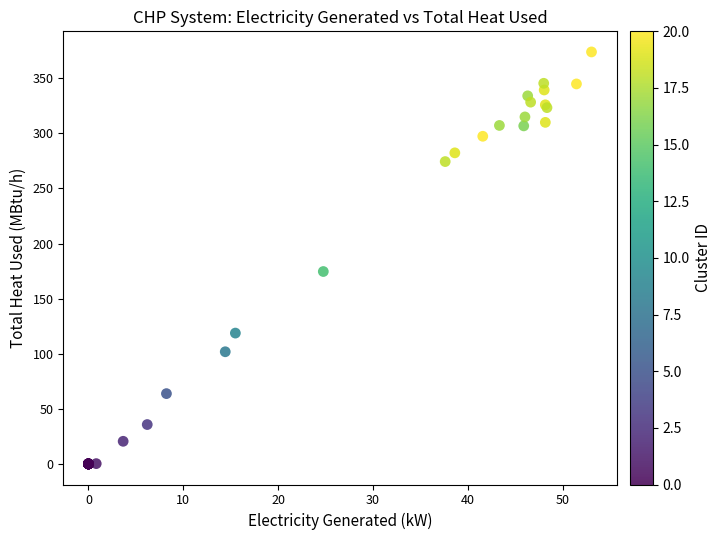

What Y value in the scatter plot is closest to 186?

174.6